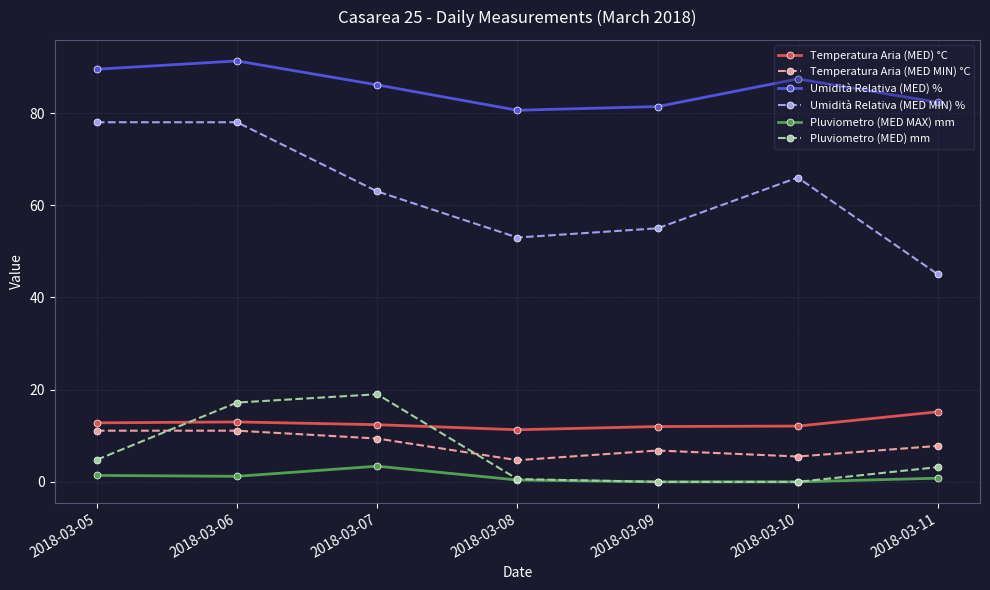

What is the greatest value displayed?

91.3